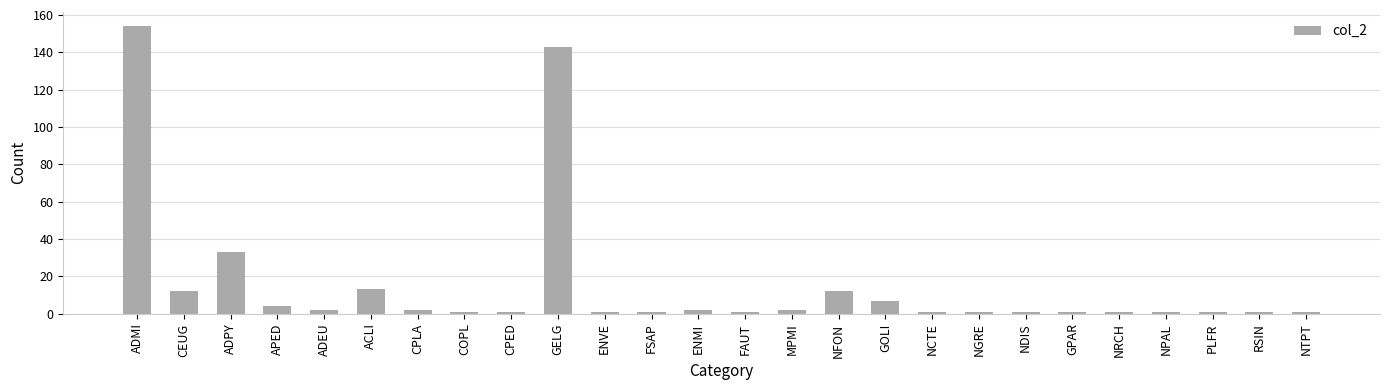

How many distinct data groups are displayed?

1